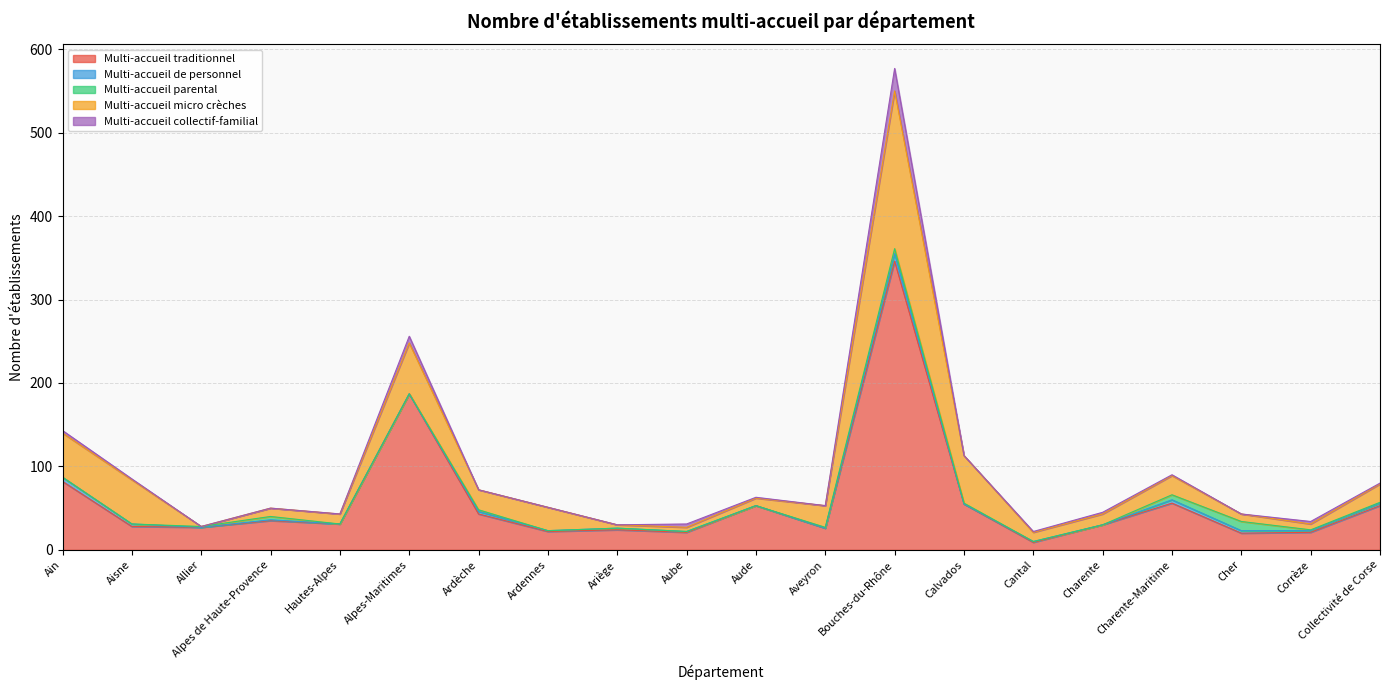

What is the sum of all Multi-accueil micro crèches values?

616